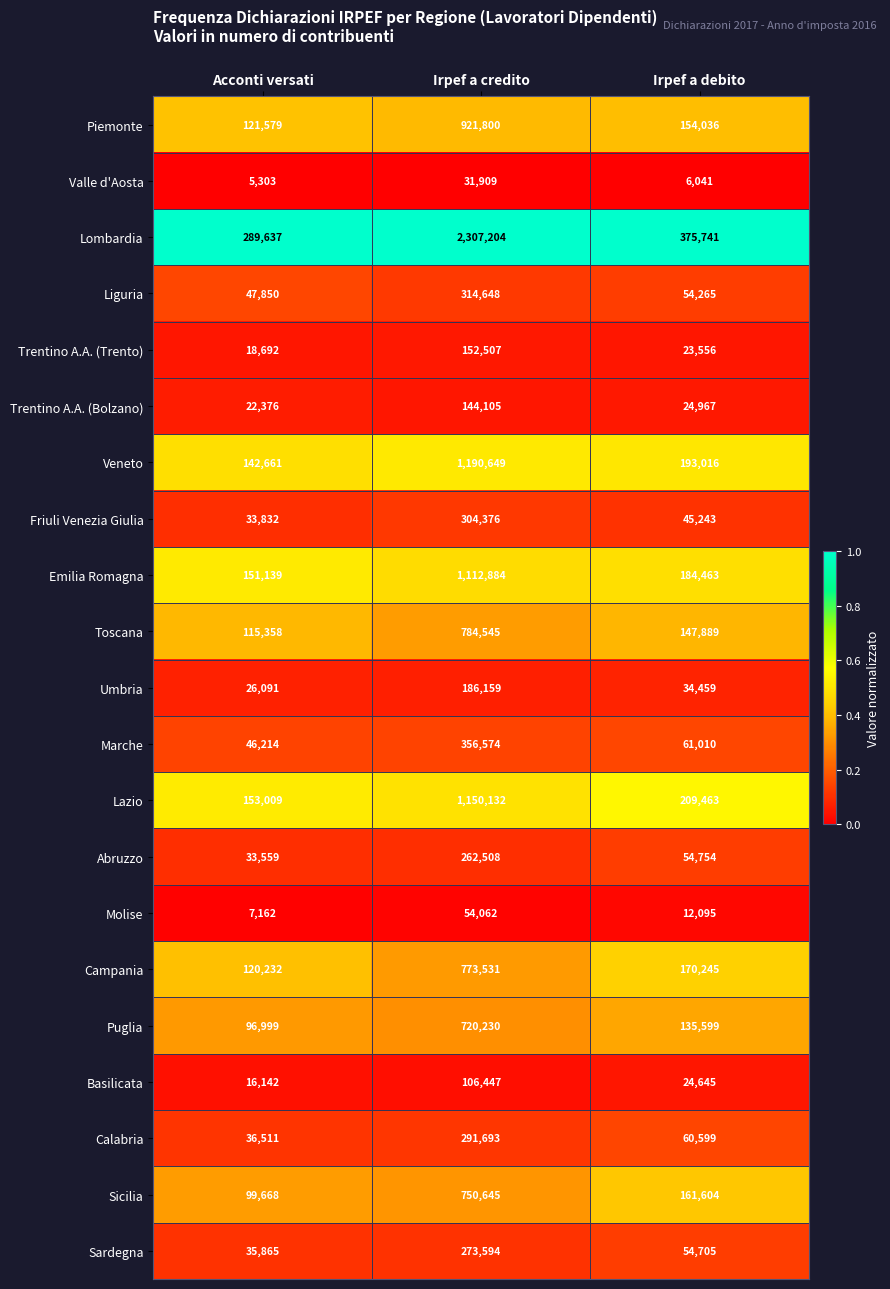

Rank the categories by Piemonte value from lowest to highest.

Acconti versati, Irpef a debito, Irpef a credito